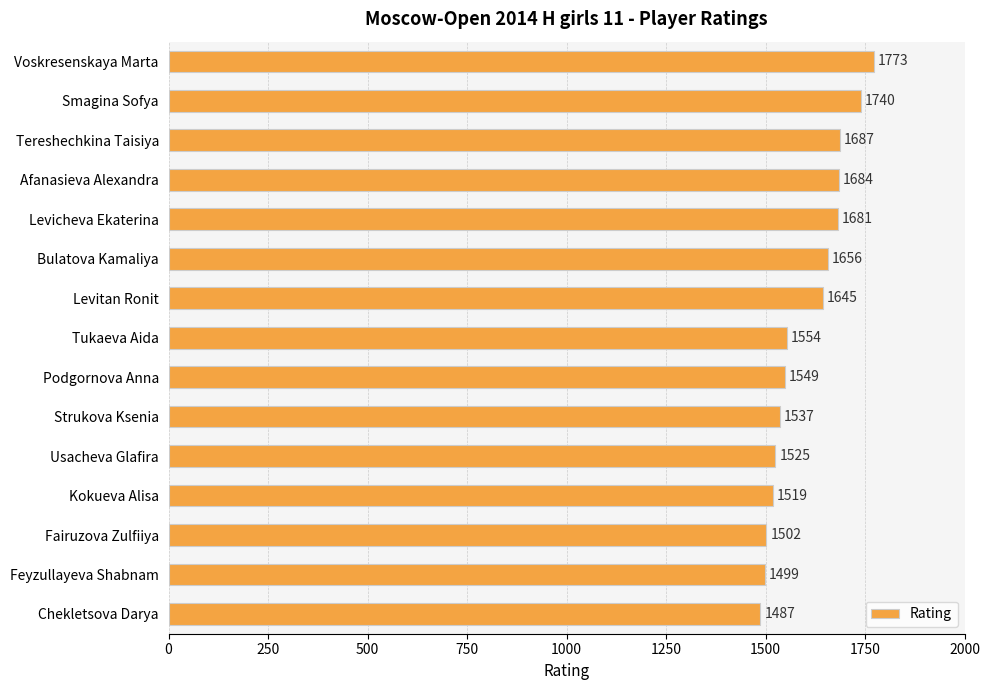

What value does the data have at Voskresenskaya Marta, to the nearest 5?

1775